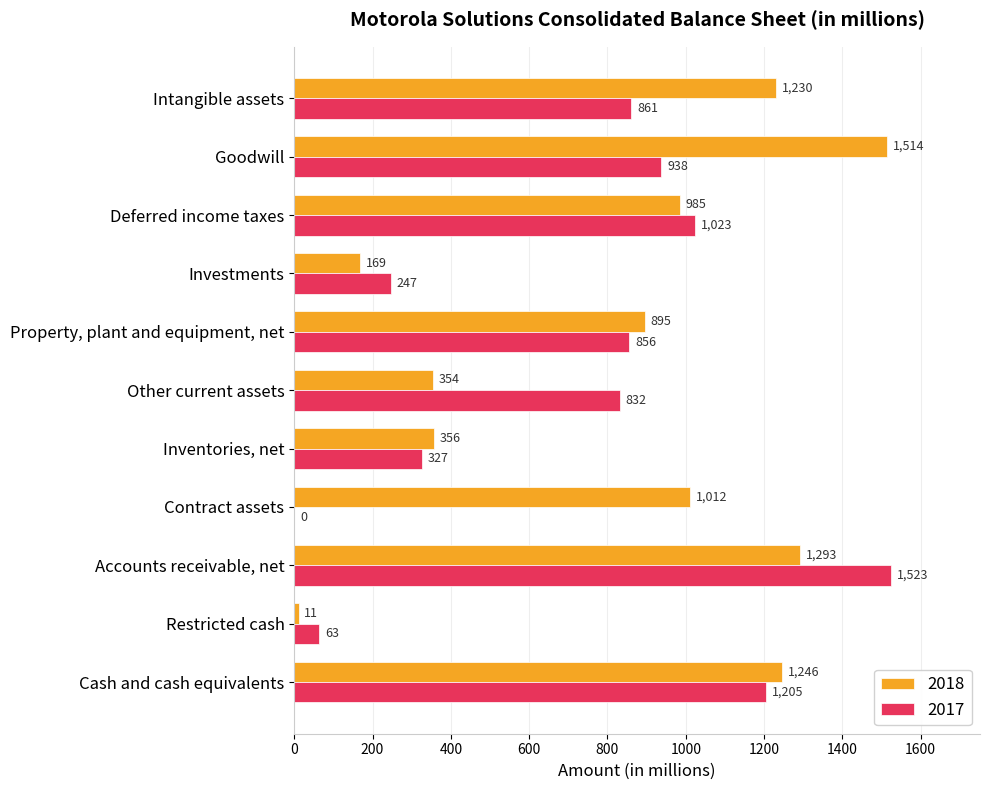

What is the approximate value of 2017 at Other current assets?

832